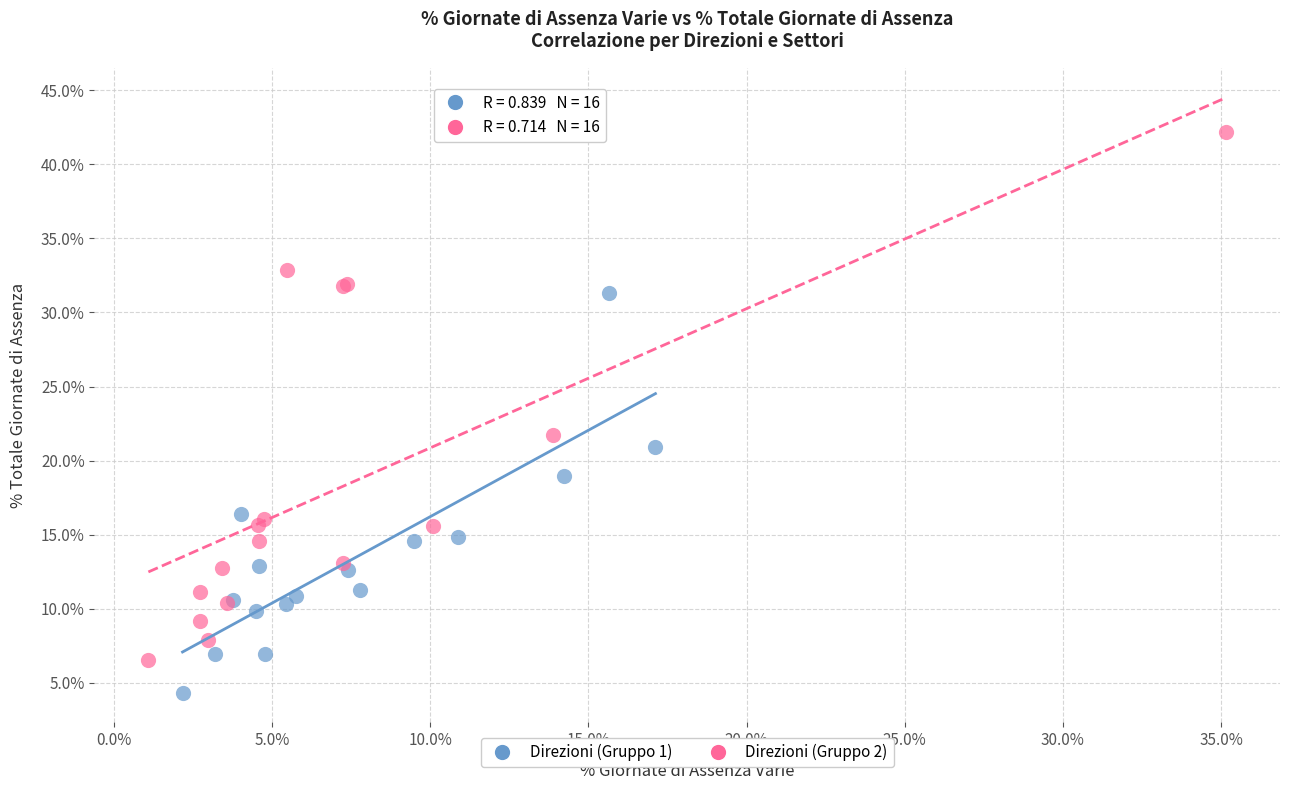

Which series reaches the minimum Y coordinate?

Direzioni (Gruppo 1)